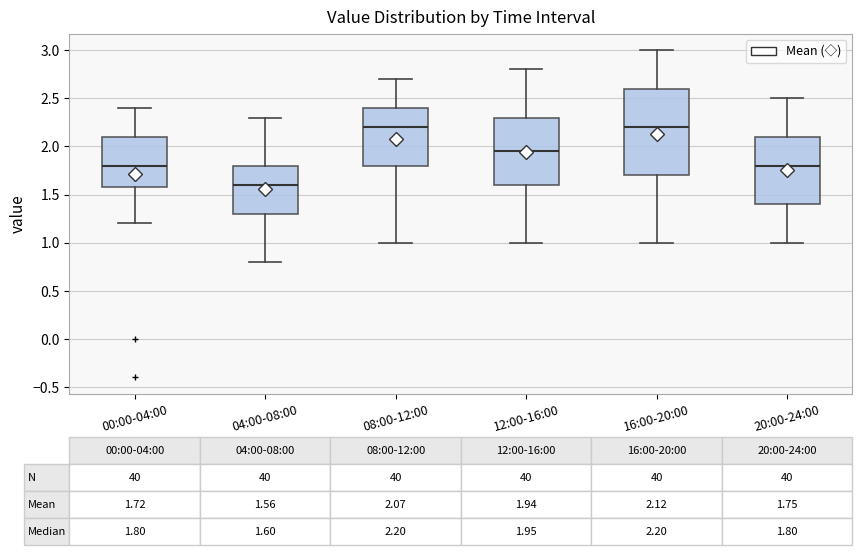

Which box's median line is the lowest?

04:00-08:00